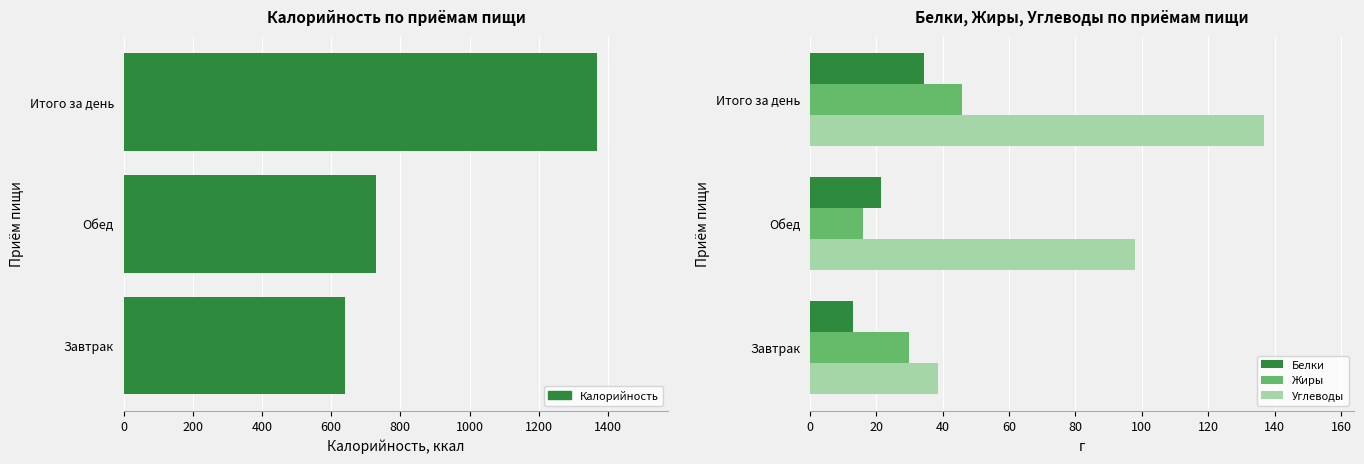

What is the average value of the Углеводы series?

91.1